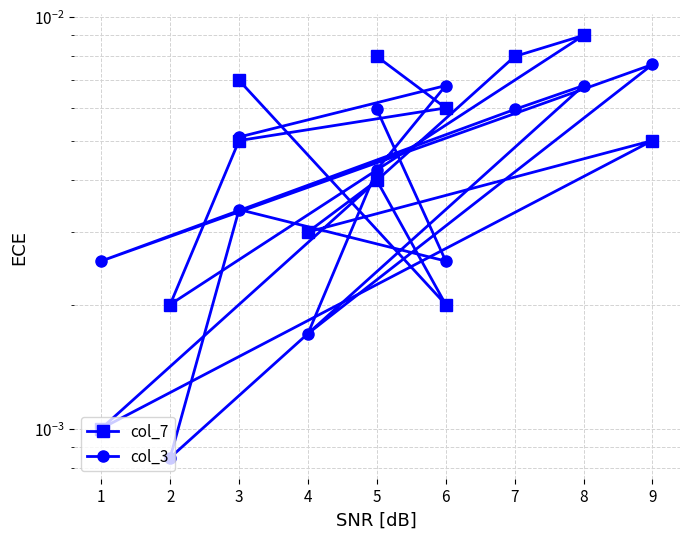

Where is the first local minimum for col_3?

6